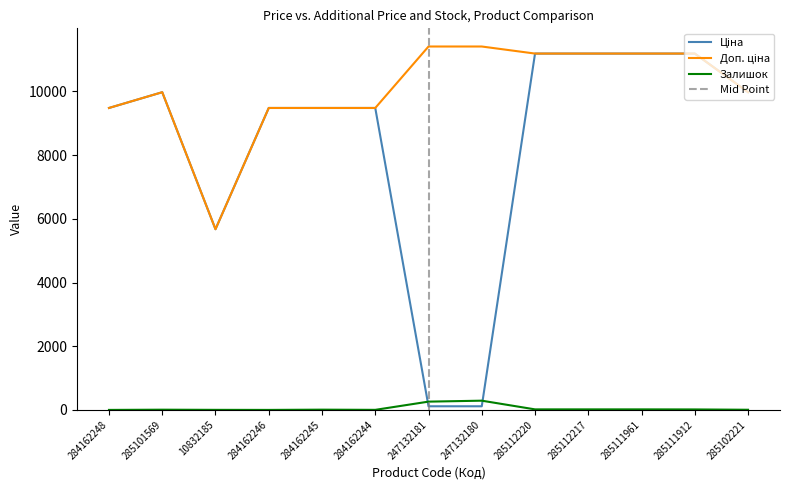

What is the approximate value of Ціна at 285112220?

11188.2